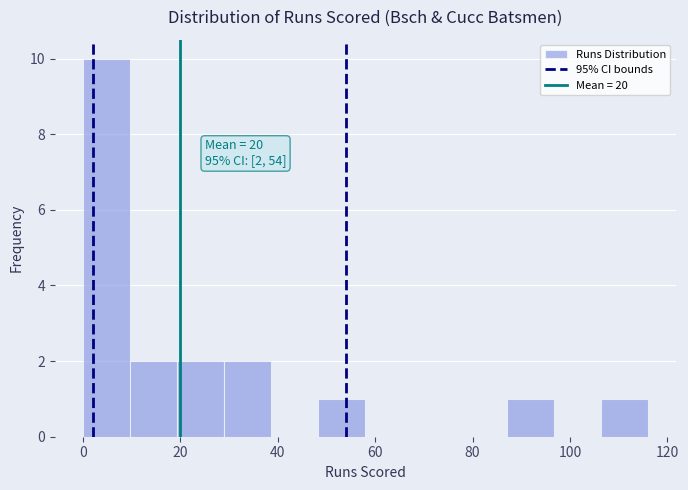

Which range on the x-axis has the tallest bar?

0 to 10